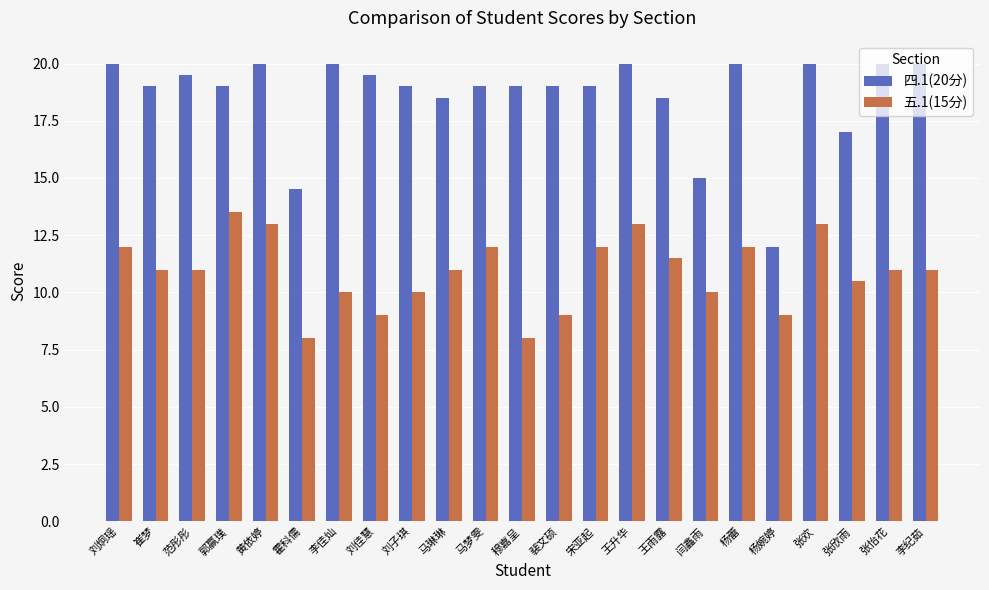

The value of 四.1(20分) at 李纪茹 is 26.5. True or false?

False